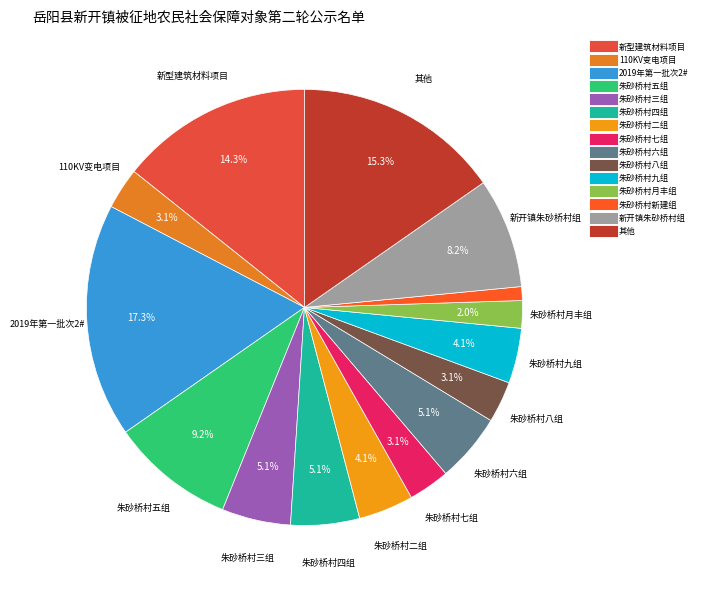

How many segments does this pie chart have?

15